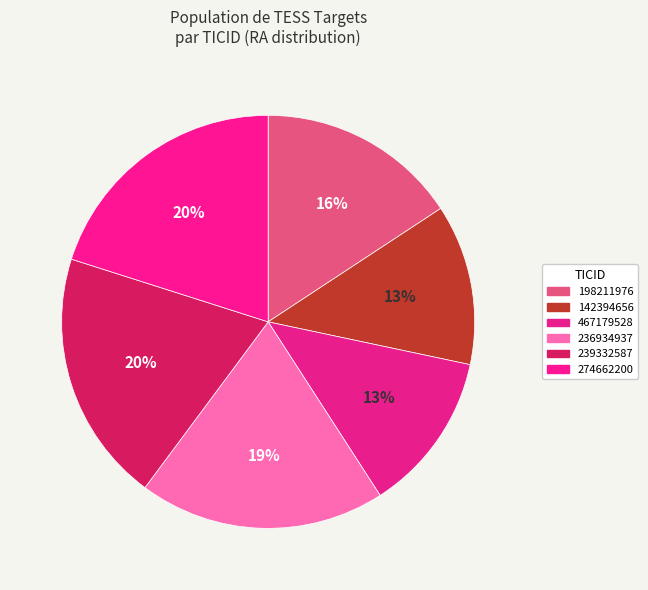

What percentage is the 198211976 slice, to the nearest percent?

16%